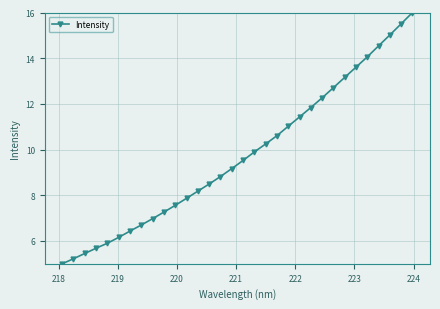

What is the difference between the maximum and minimum values?

11.0